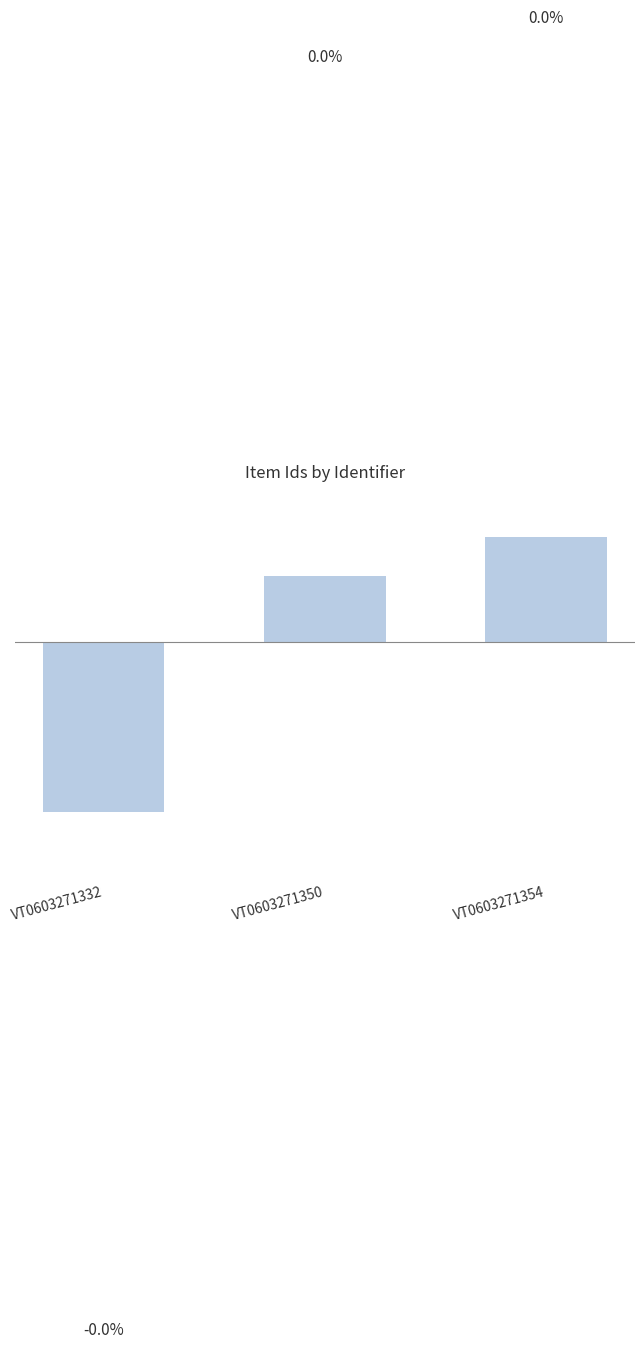

Where does the data first go above 0?

VT0603271350